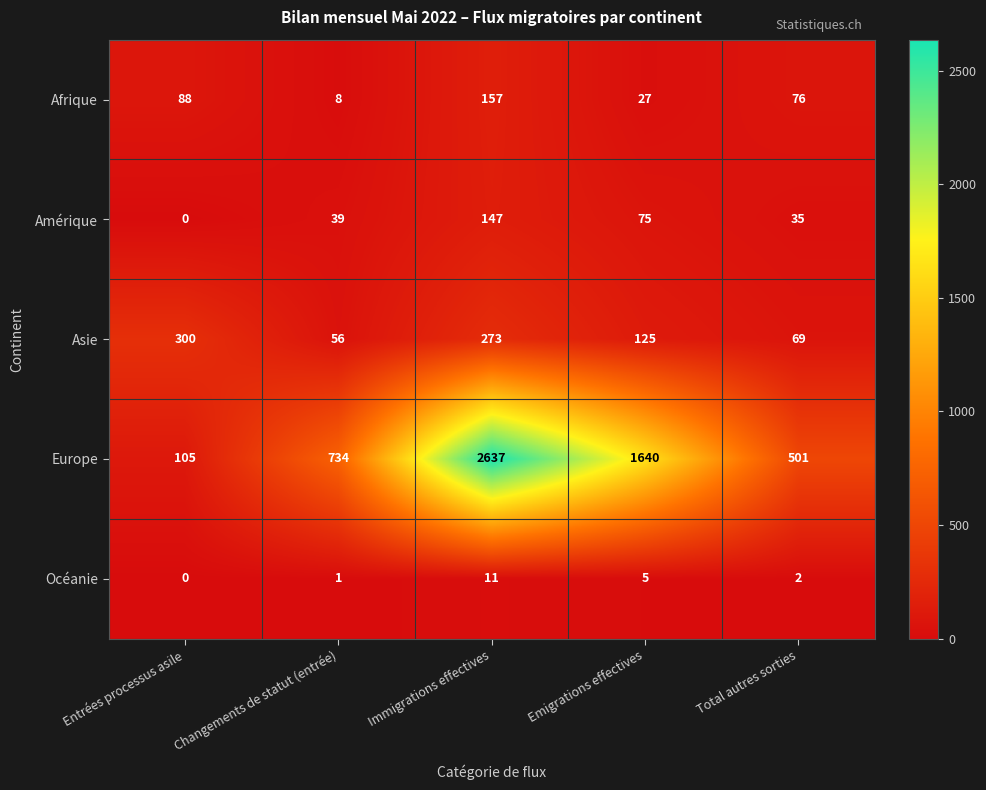

The value of Amérique at Changements de statut (entrée) is 27. True or false?

False